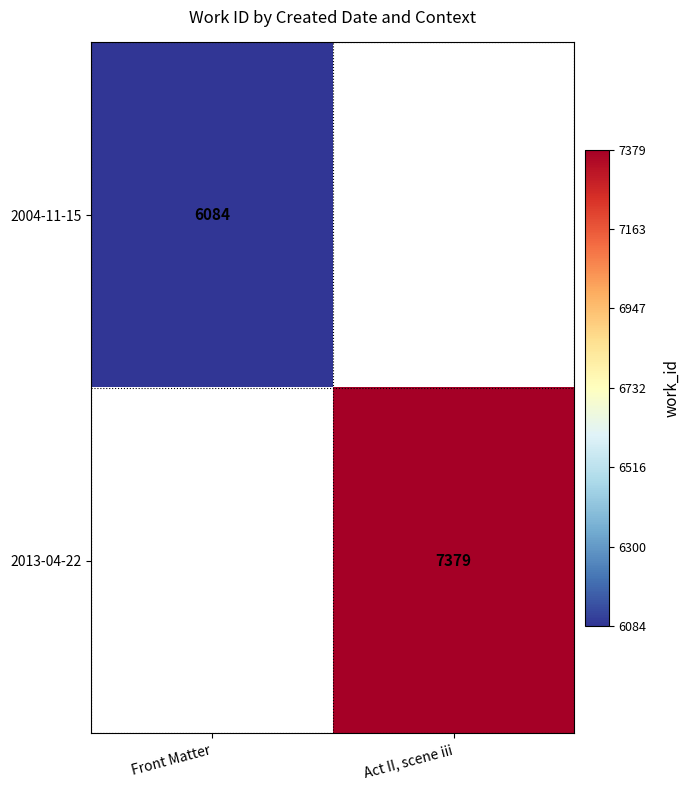

The value of 2013-04-22 at Act II, scene iii is 7379. True or false?

True